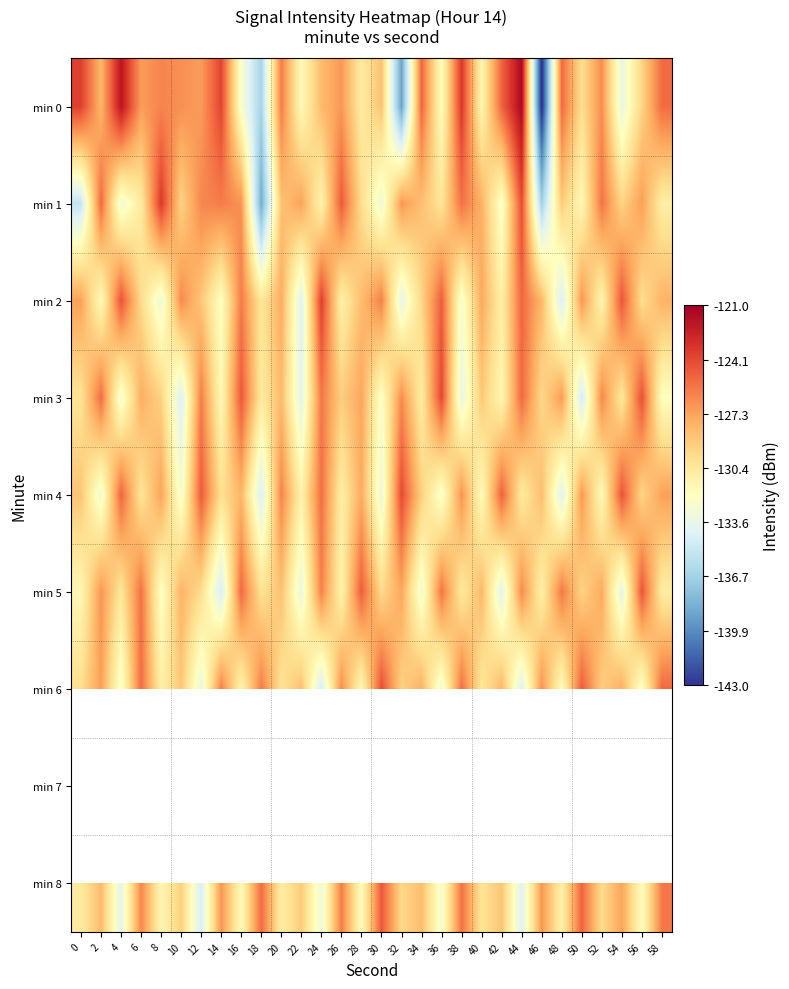

Where is min 3 nearest to the value -129?

26